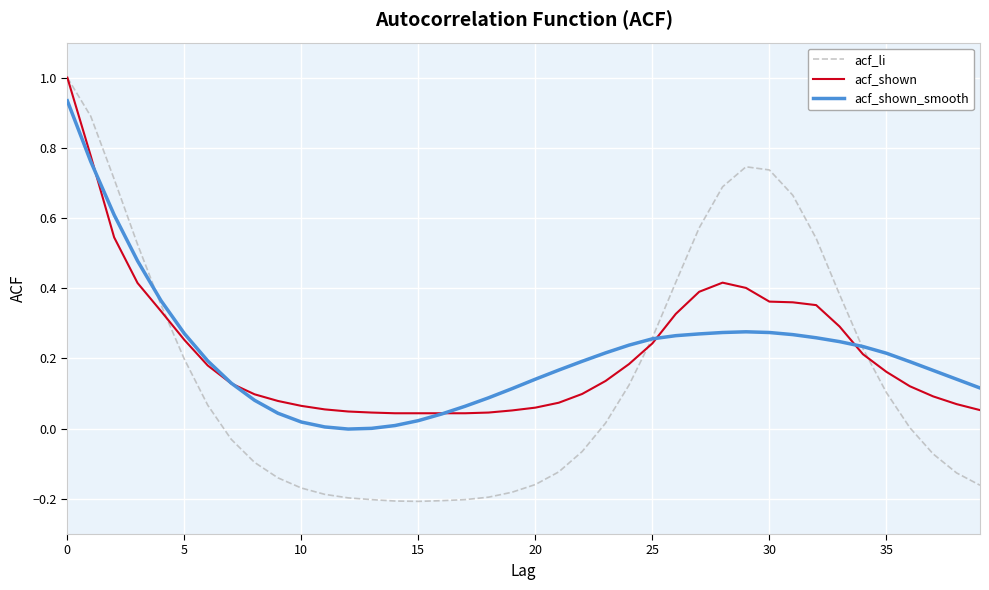

What is the maximum value shown in the chart?

1.0